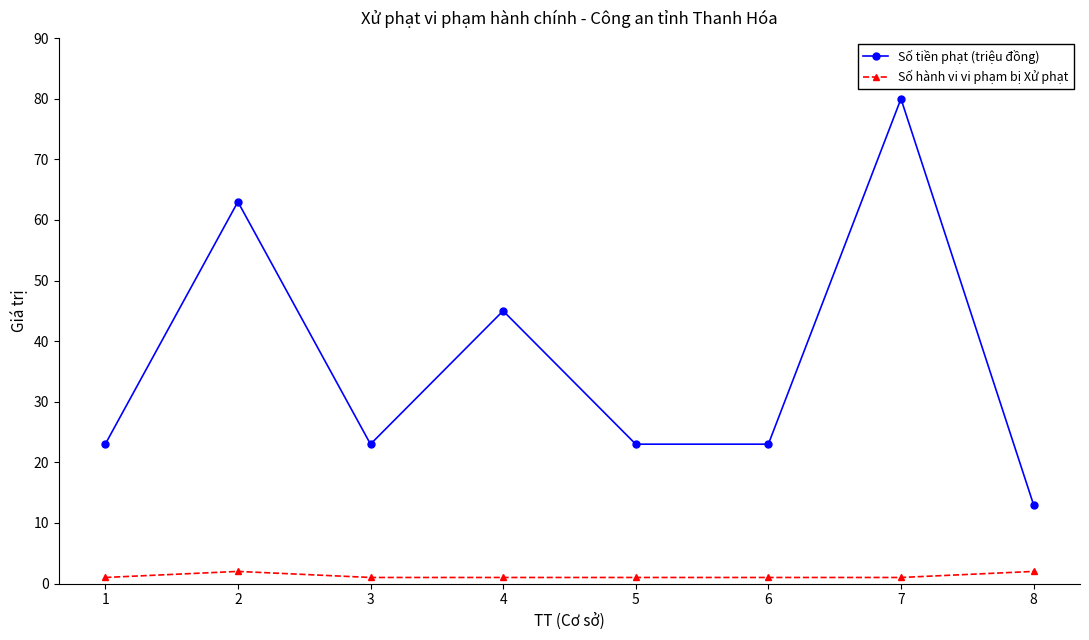

List the series in order of their overall mean, highest first.

Số tiền phạt (triệu đồng), Số hành vi vi phạm bị Xử phạt